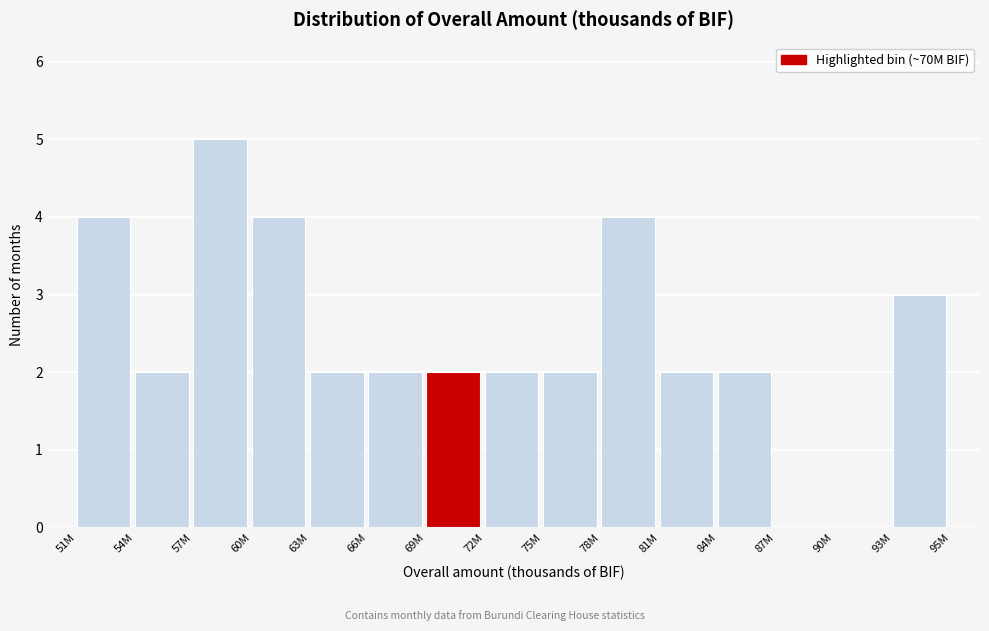

Reading right to left, transcribe all the data shown in this chart.

93M=3	90M=0	87M=0	84M=2	81M=2	78M=4	75M=2	72M=2	69M=2	66M=2	63M=2	60M=4	57M=5	54M=2	51M=4